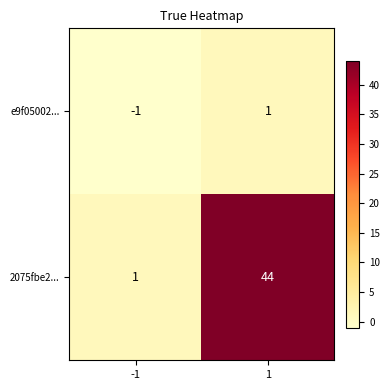

What is the smallest value displayed?

-1